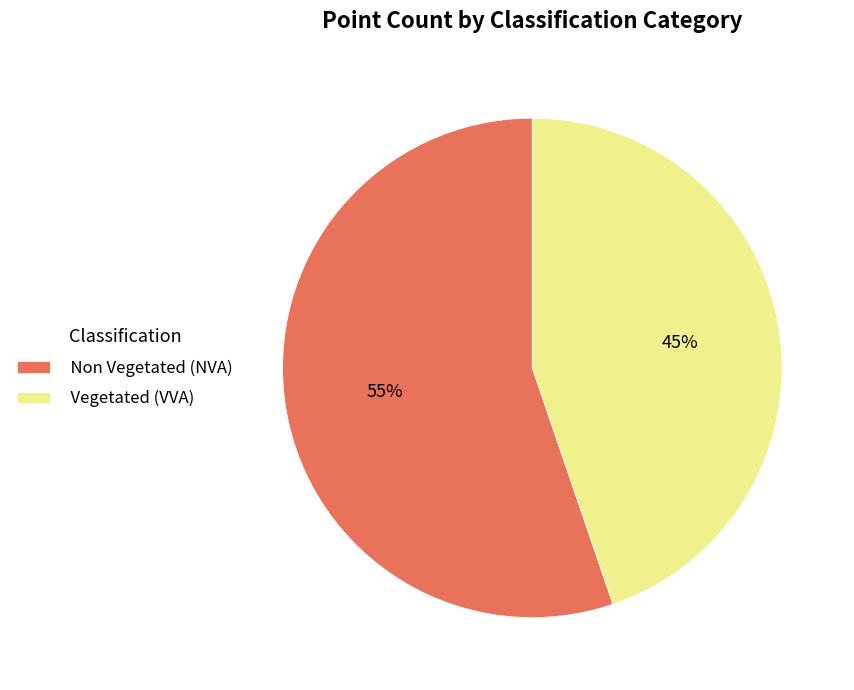

To the nearest percent, what is the average slice percentage?

50%